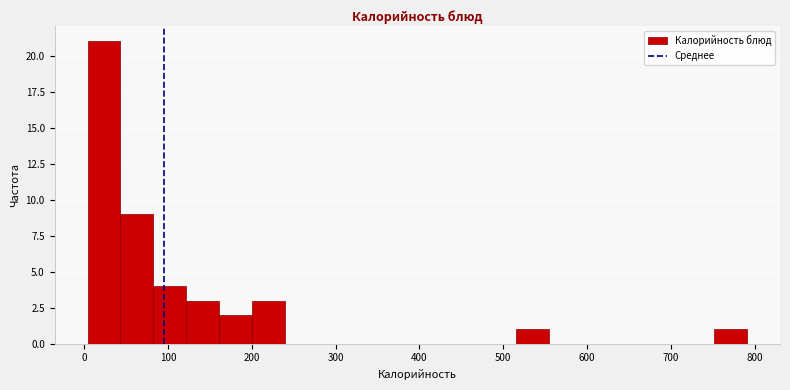

Read against the x-axis, roughly where is the centre of the tallest bar?

20